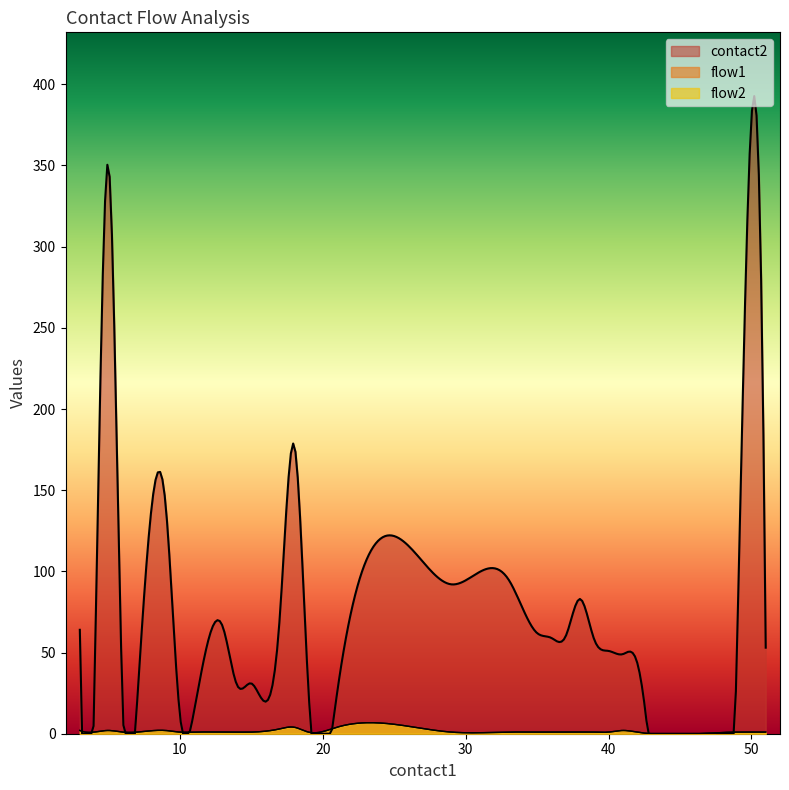

True or false: contact2_mean and flow2 intersect in this chart.

False